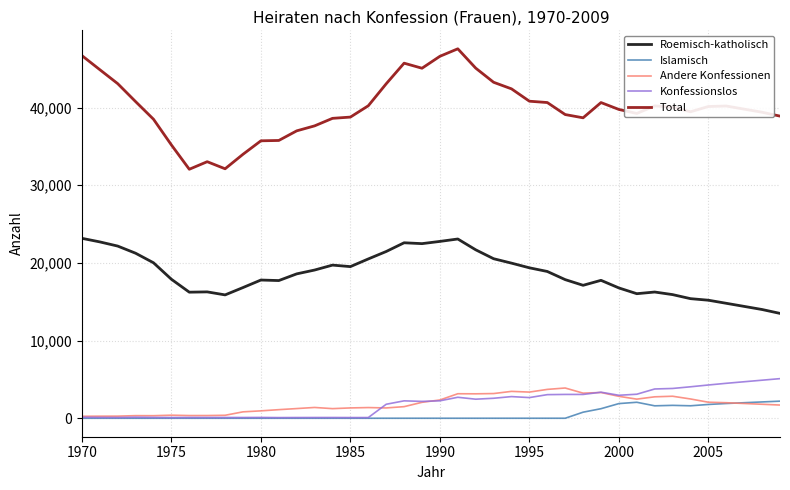

What is the maximum value shown in the chart?

47567